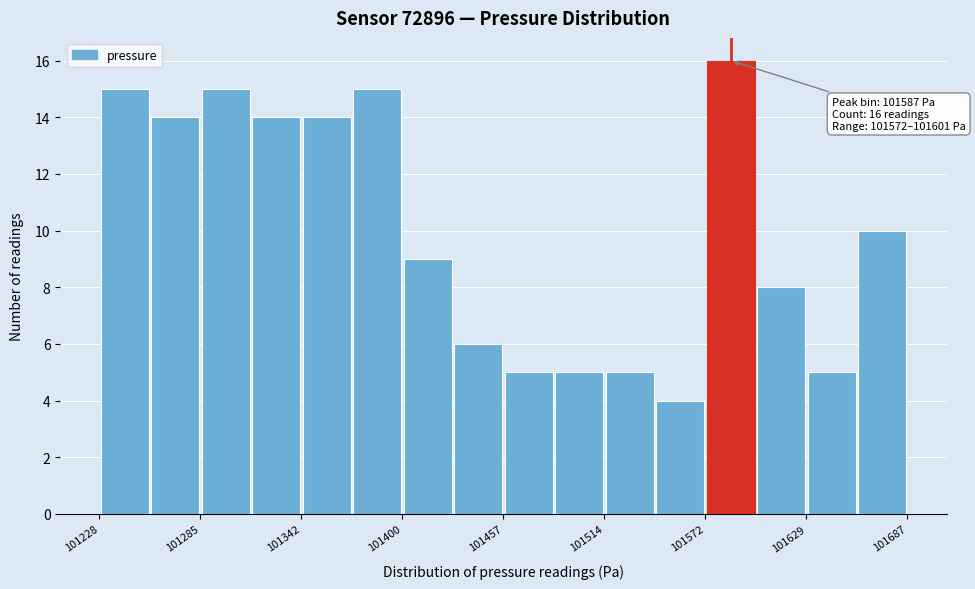

Around what value on the x-axis is the tallest bar? Give the approximate position of its centre, as read against the axis.

101590